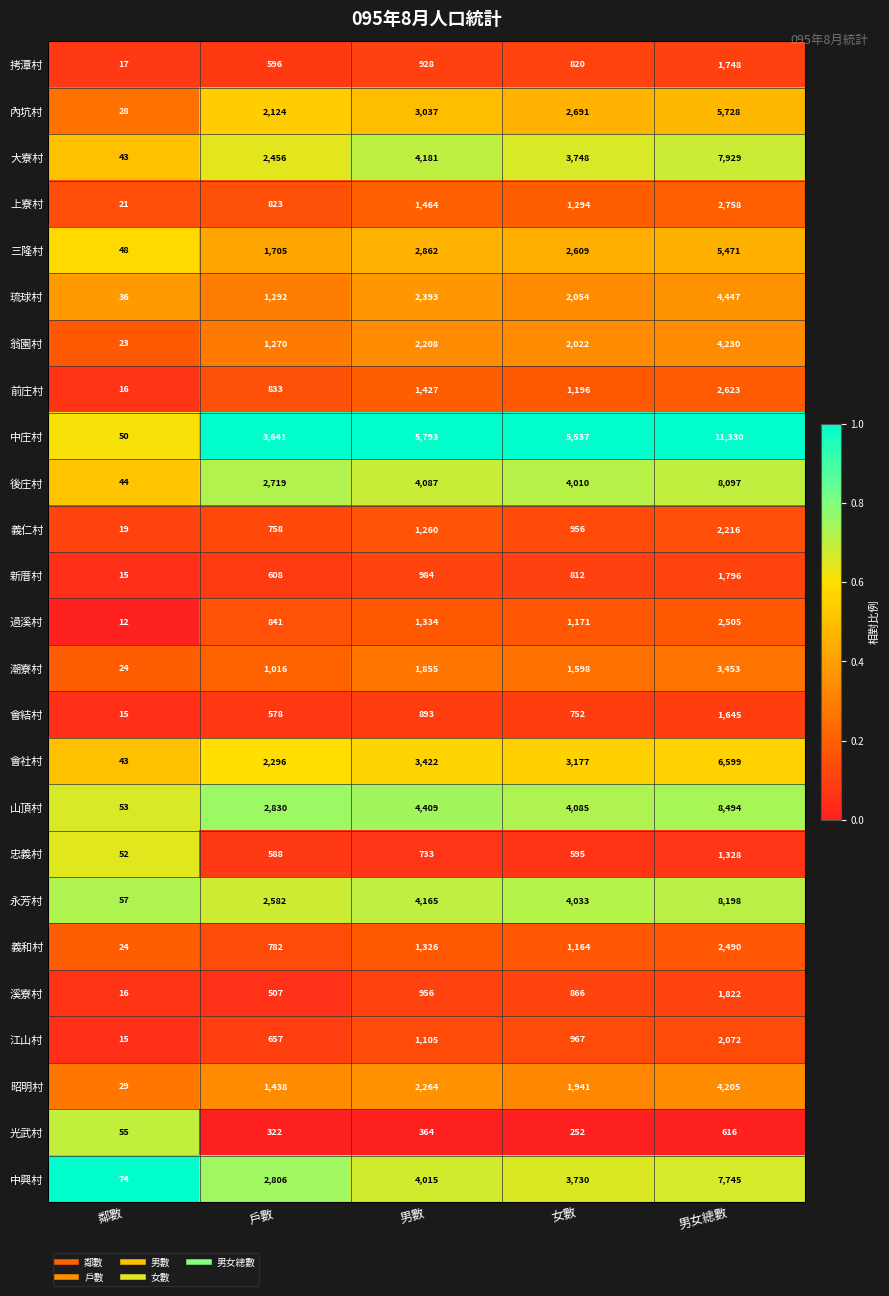

At which category is the sum across all series the highest?

男女總數